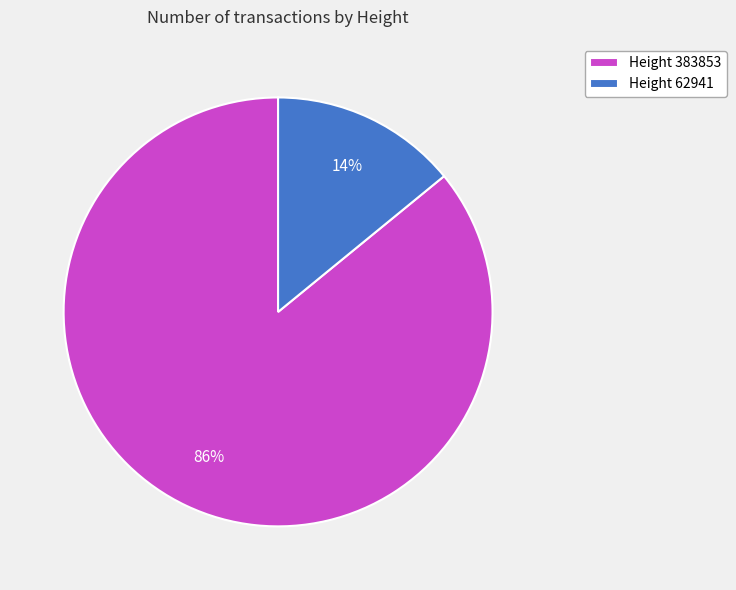

Combined, do Height 62941 and Height 383853 account for over 50%?

Yes